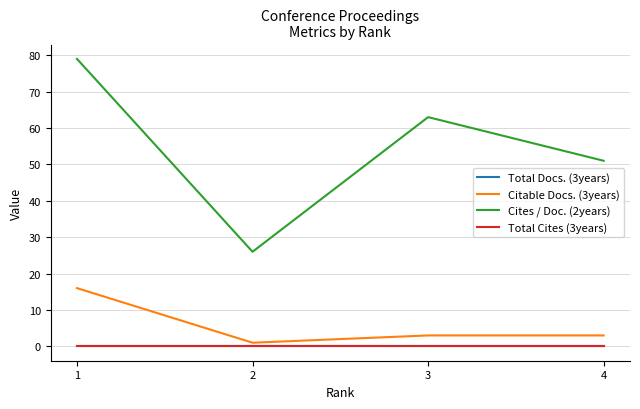

Reading left to right, list all the values displayed in this chart.

Total Docs. (3years): 1=0	2=0	3=0	4=0
Citable Docs. (3years): 1=16	2=1	3=3	4=3
Cites / Doc. (2years): 1=79	2=26	3=63	4=51
Total Cites (3years): 1=0	2=0	3=0	4=0